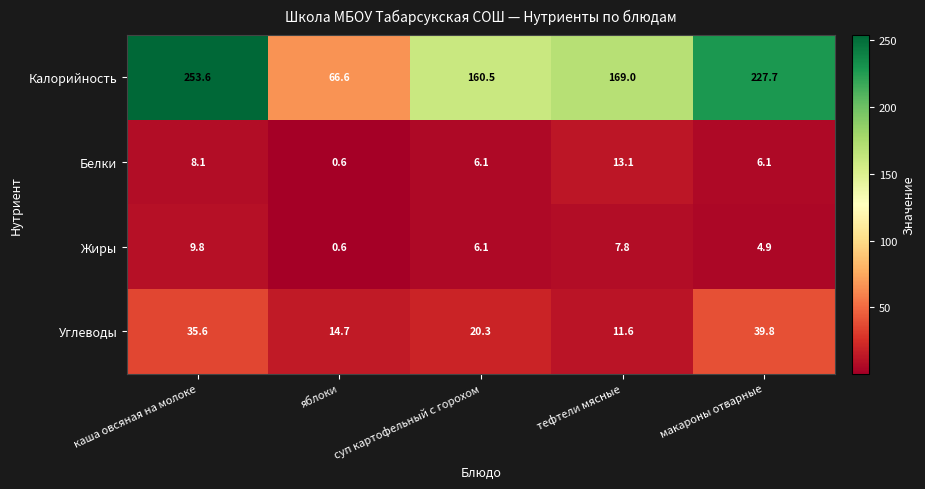

The value of Калорийность at яблоки is 66.6. True or false?

True